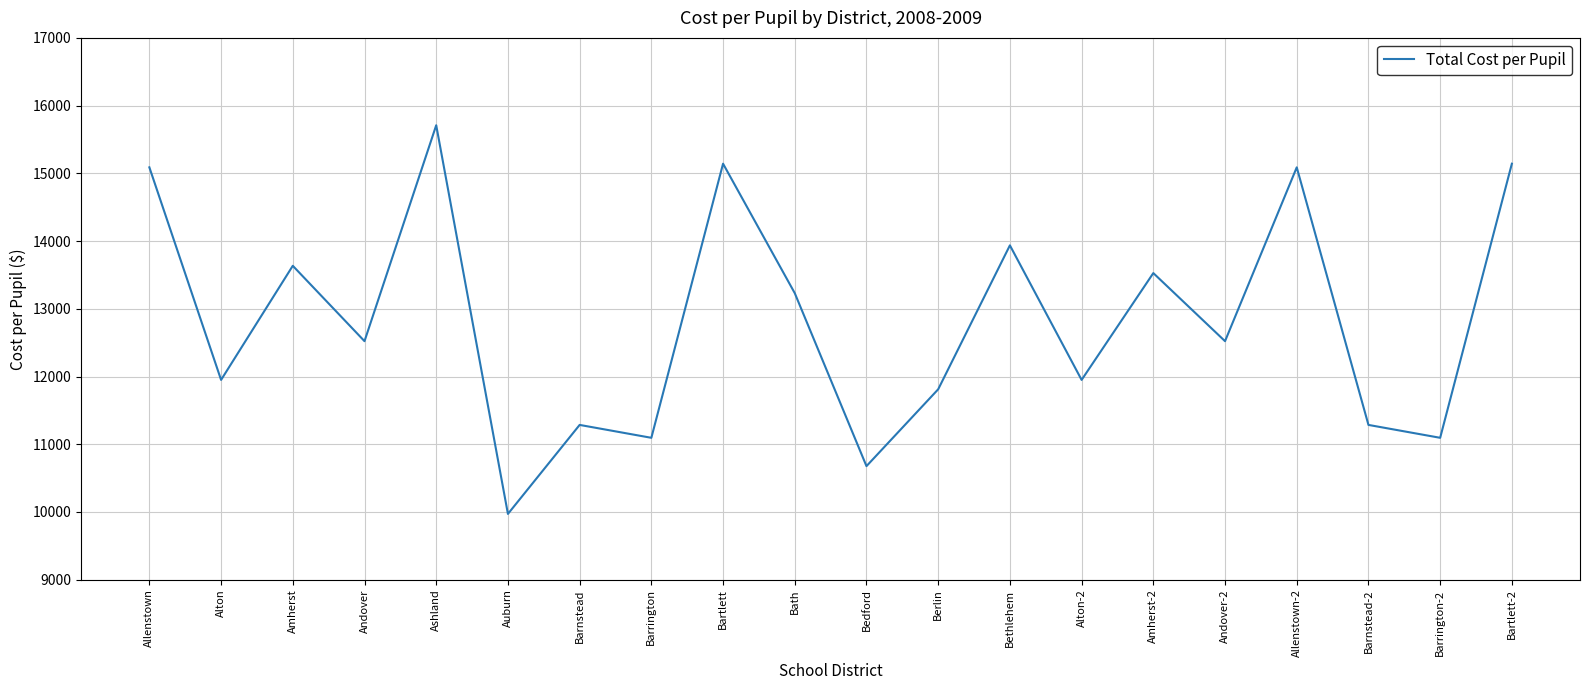

How many values are below 12522?

9